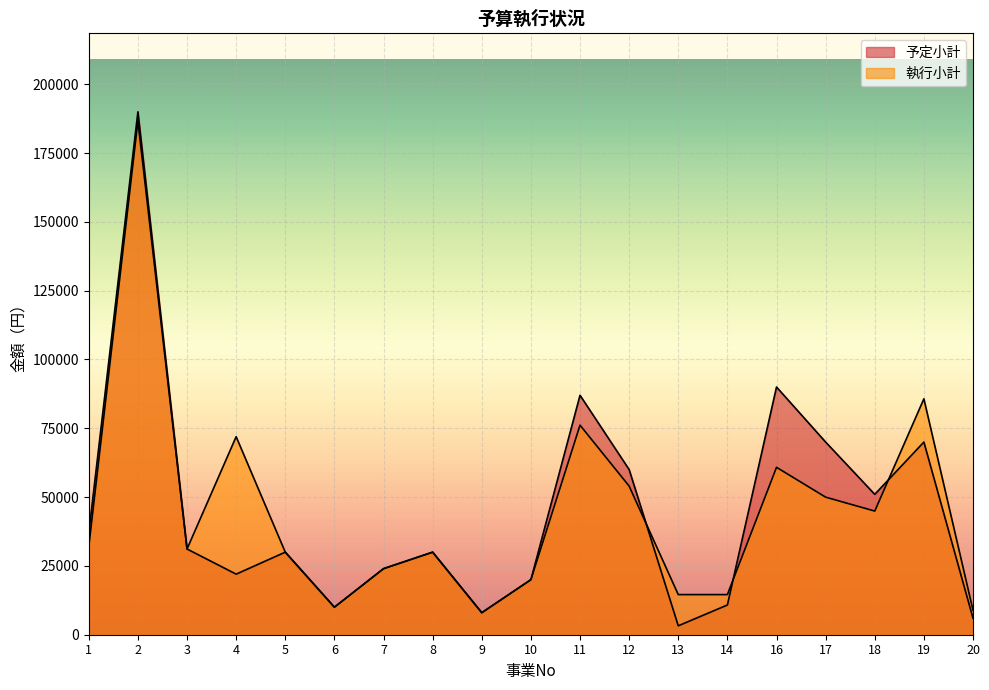

What is the difference between the maximum and minimum values in the 予定小計 series?

186760